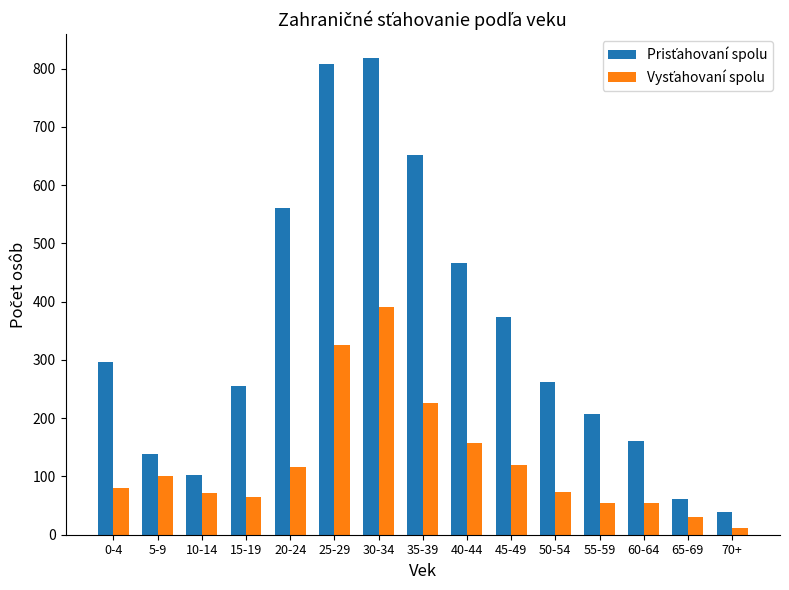

Reading right to left, transcribe all the data shown in this chart.

Prisťahovaní spolu: 70+=39	65-69=62	60-64=160	55-59=208	50-54=262	45-49=373	40-44=467	35-39=652	30-34=818	25-29=808	20-24=561	15-19=256	10-14=103	5-9=138	0-4=296
Vysťahovaní spolu: 70+=11	65-69=30	60-64=54	55-59=55	50-54=74	45-49=119	40-44=158	35-39=226	30-34=391	25-29=326	20-24=116	15-19=65	10-14=71	5-9=101	0-4=80